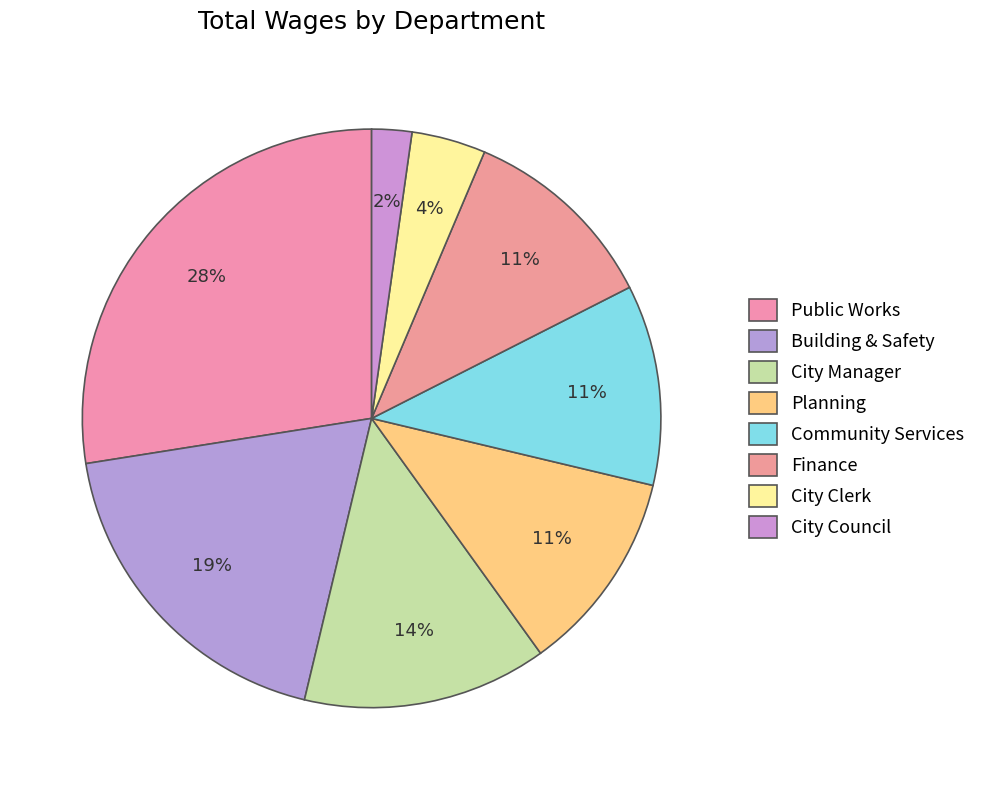

To the nearest percent, what is the combined percentage of Community Services and Public Works?

39%